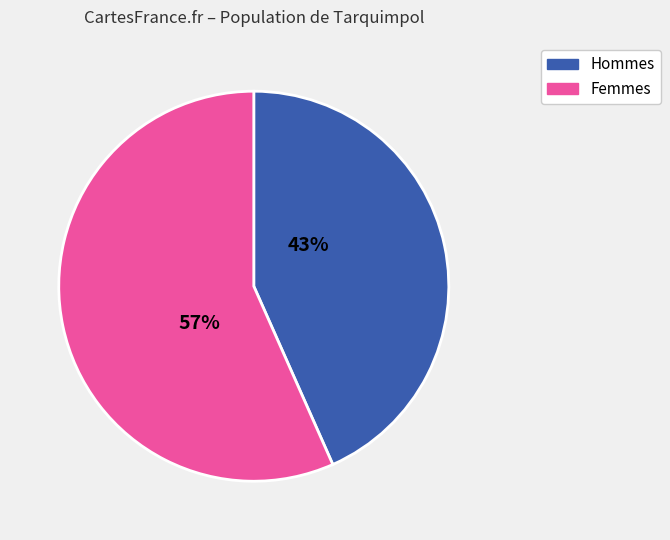

Does any single category account for the majority?

Yes